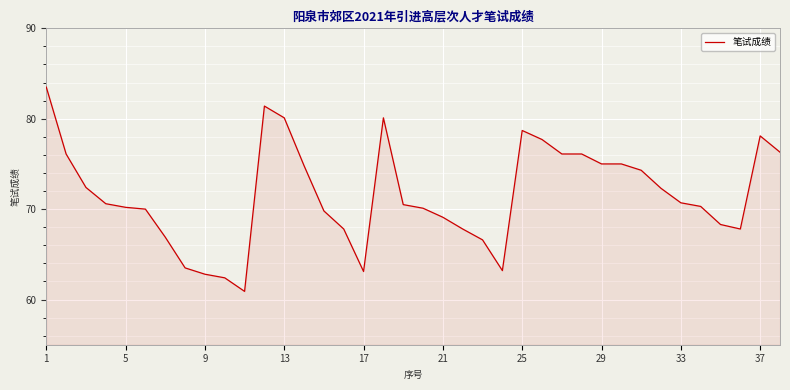

What is the minimum value shown in the chart?

60.9